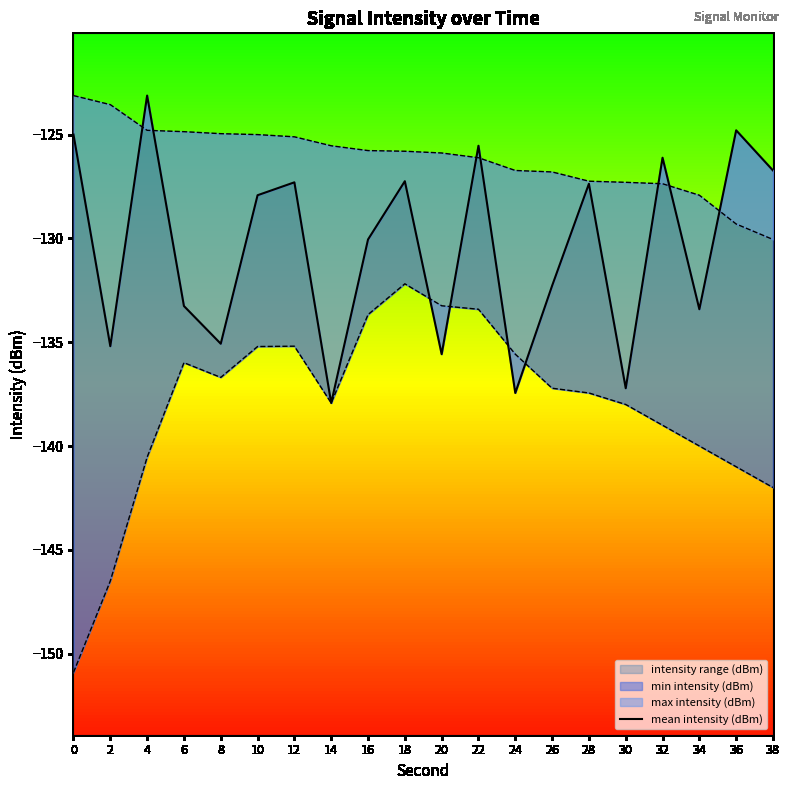

Count the number of values greater than -127.

6